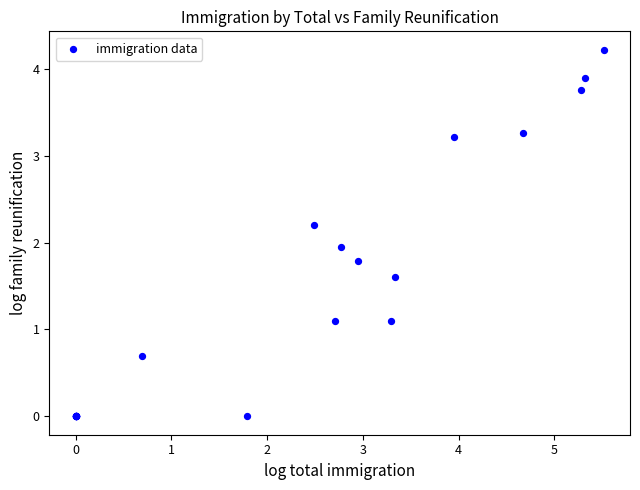

What Y value in the scatter plot is closest to 2?

1.9